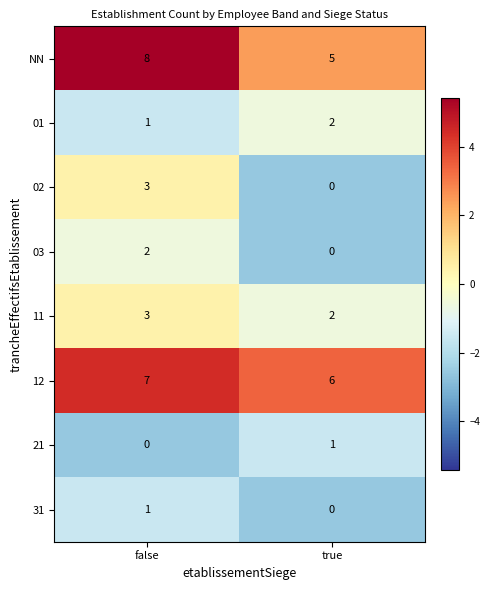

Is the value of NN at false greater than the value of 11 at false?

Yes